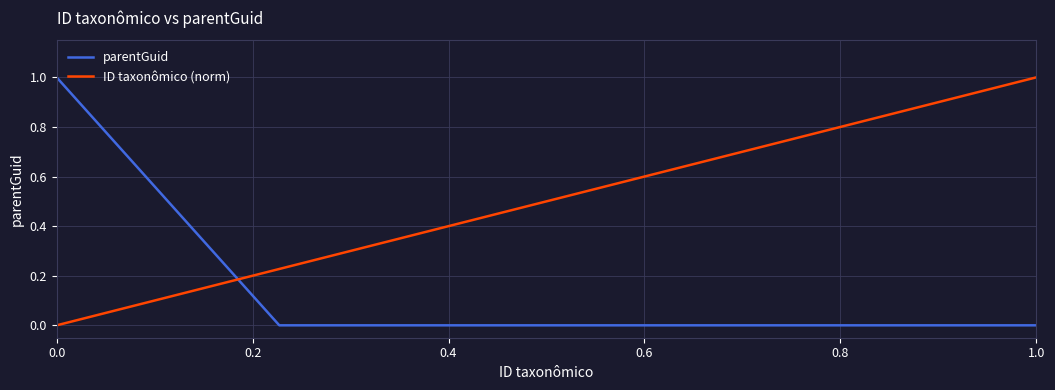

What is the average value of the ID taxonômico (norm) series?

0.4